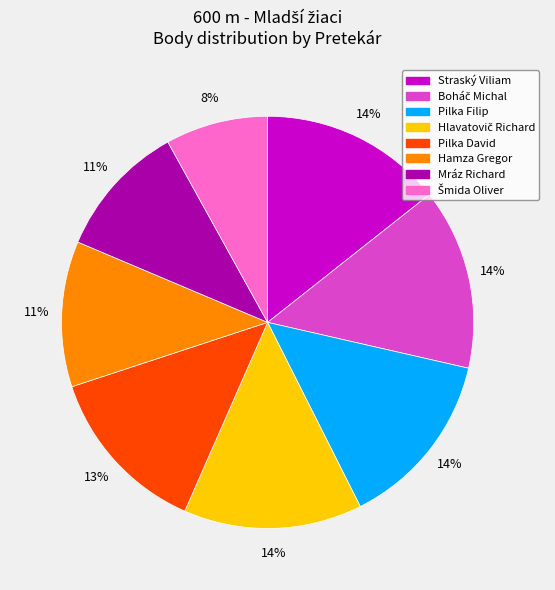

How many slices are in this pie chart?

8